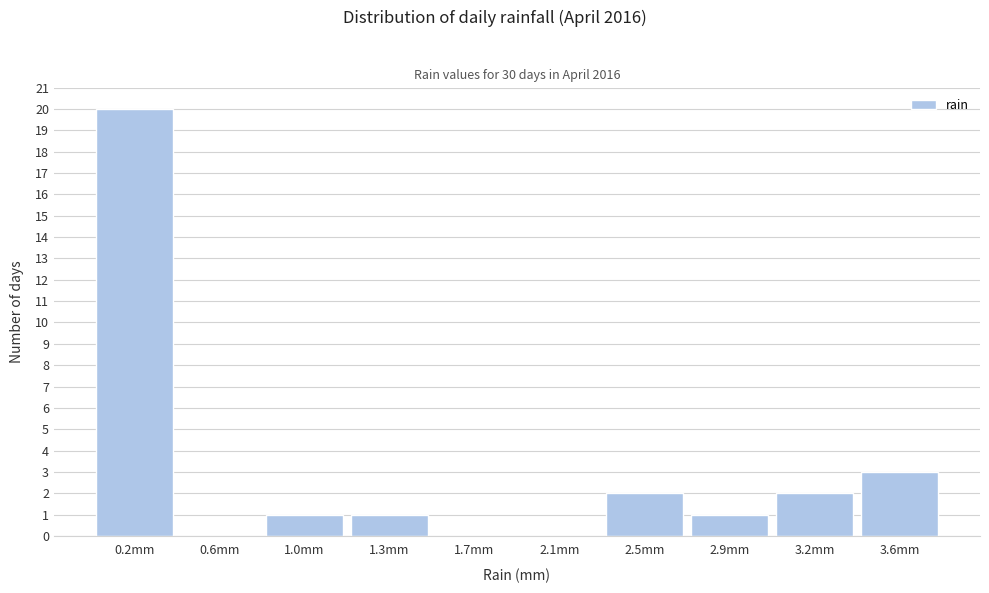

Reading left to right, extract all data points from this chart.

0.2mm=20	0.6mm=0	1.0mm=1	1.3mm=1	1.7mm=0	2.1mm=0	2.5mm=2	2.9mm=1	3.2mm=2	3.6mm=3